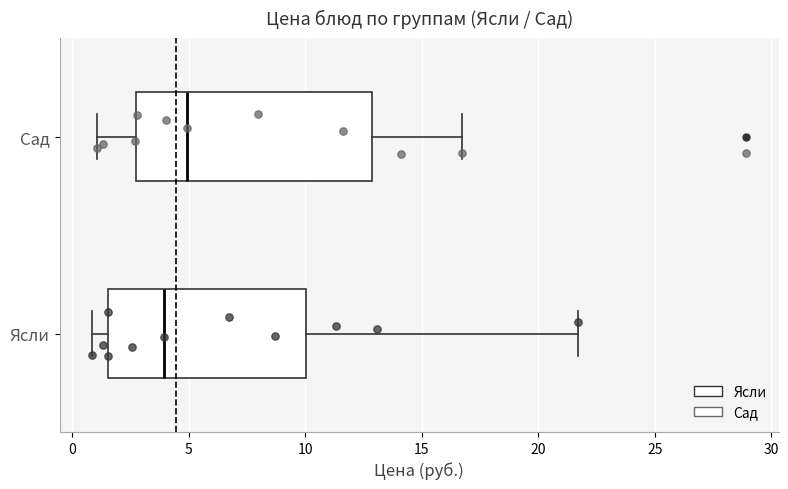

Reading bottom to top, transcribe this box plot: for each box, give where its median line is, the range the box spans, and where its two whiskers end, as read against the x-axis. The values are not printed on the chart, so give them approximately, as read against the axis.

Ясли: median 4.0, box 1.5 to 10.0, whiskers 1.0 to 21.5
Сад: median 5.0, box 2.5 to 13.0, whiskers 1.0 to 16.5